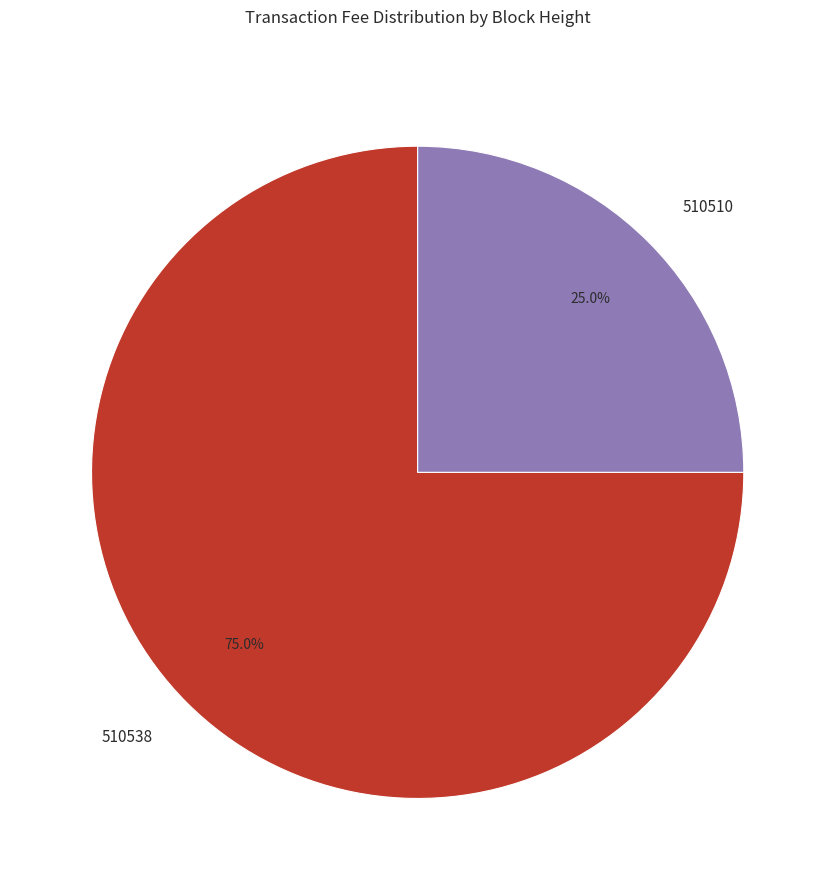

Rank the categories by value from highest to lowest.

510538, 510510